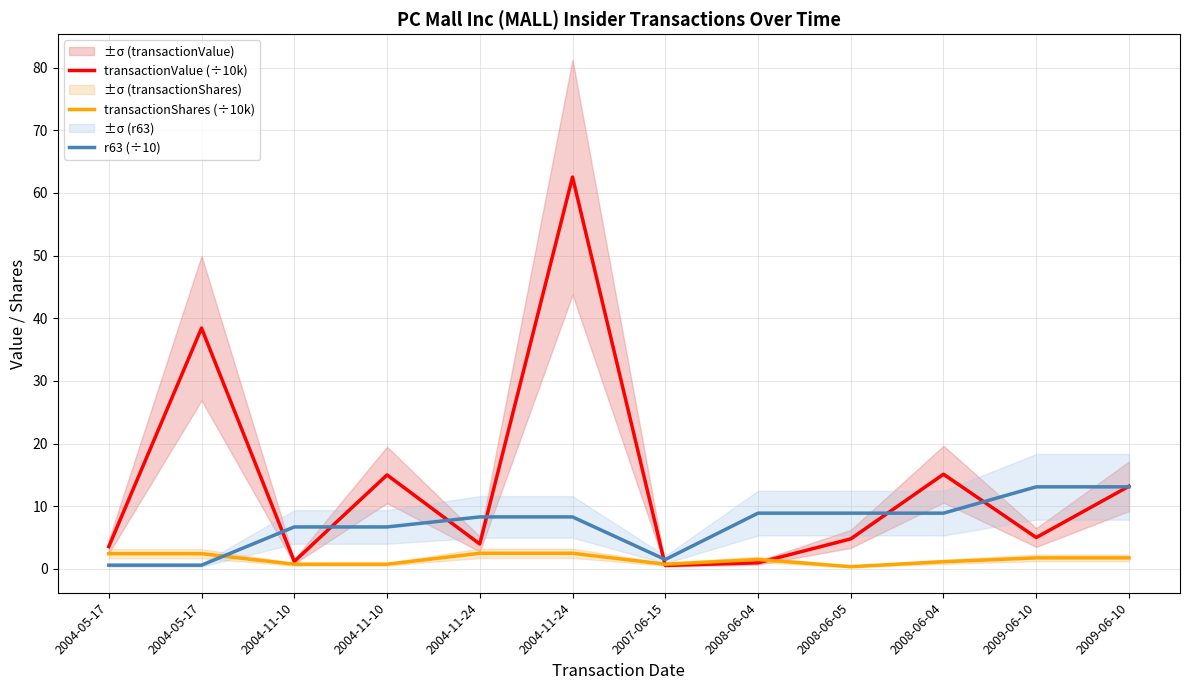

Which has a higher value, 2008-06-05 or 2004-11-10?

2004-11-10